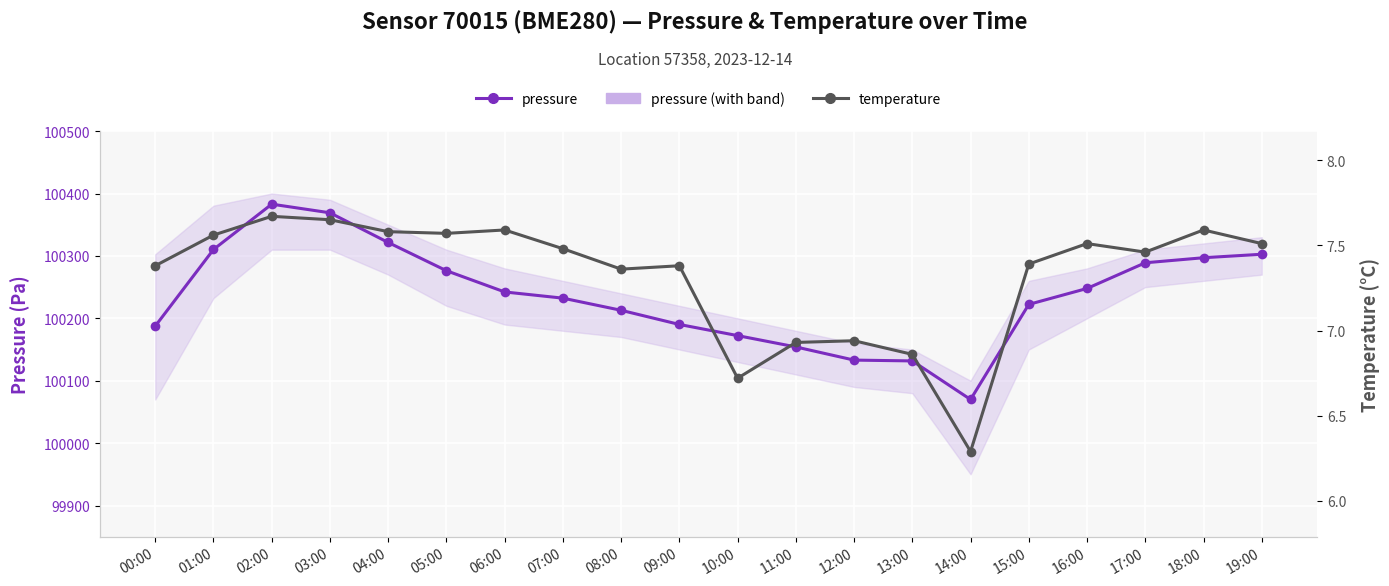

True or false: temperature has a value of 10.3 at 19:00.

False